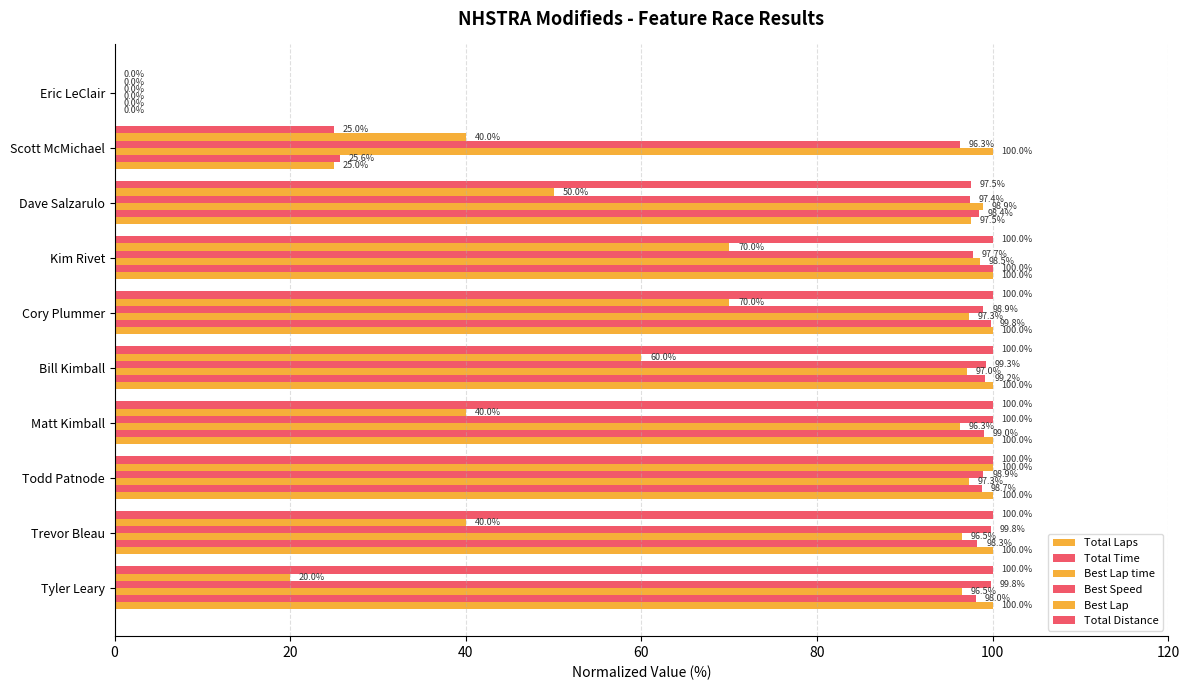

How many values in Best Lap time are above zero?

9